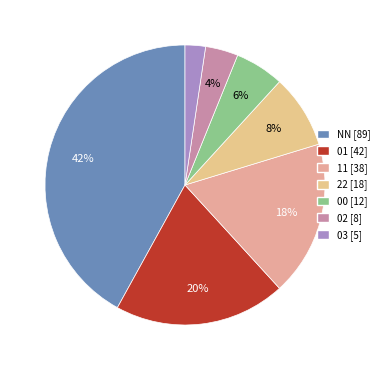

How many slices are in this pie chart?

7